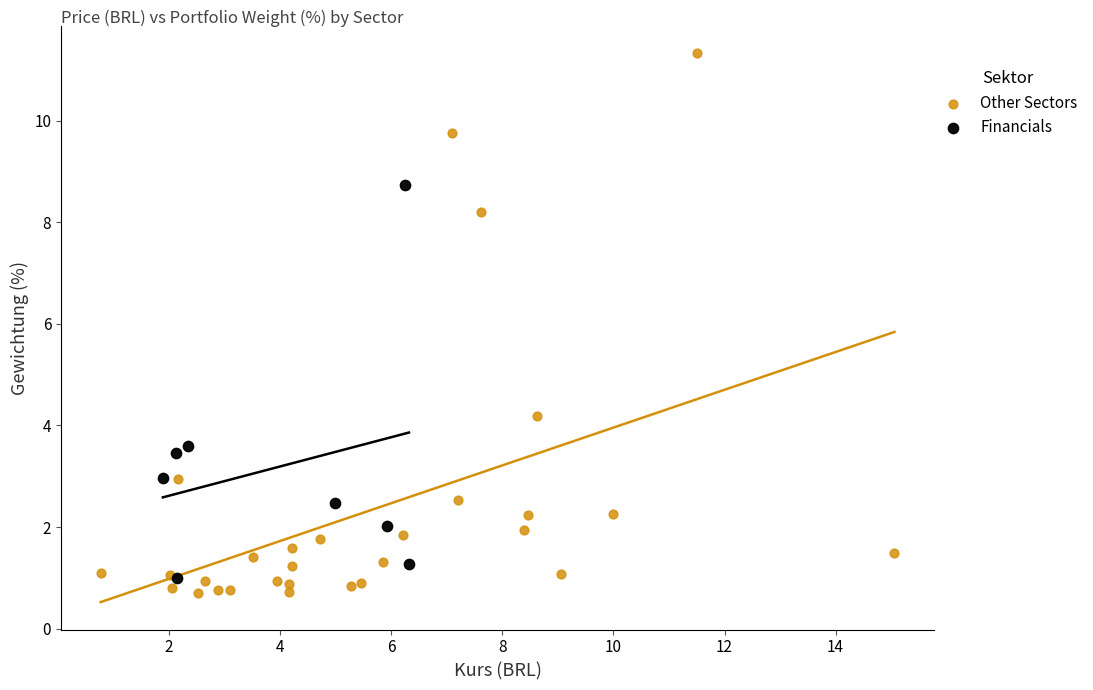

Which series has the largest Y range (max minus min)?

Other Sectors